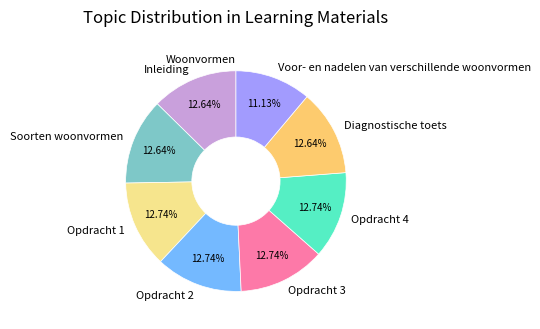

Between Soorten woonvormen and Voor- en nadelen van verschillende woonvormen, which is larger?

Soorten woonvormen